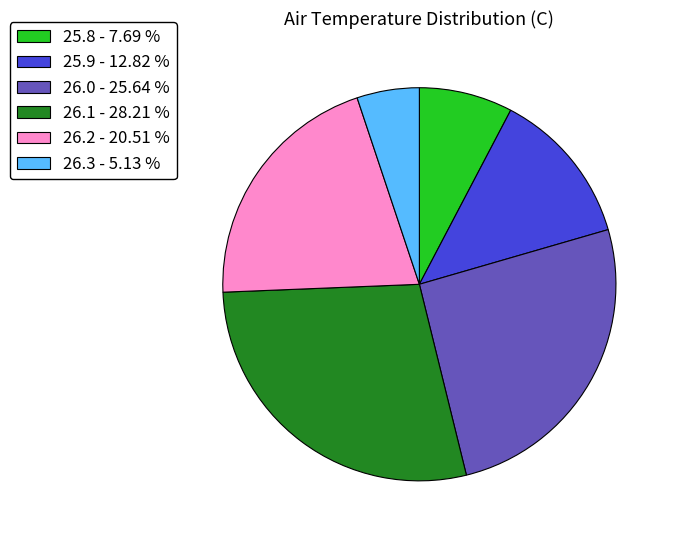

Does any single category account for the majority?

No